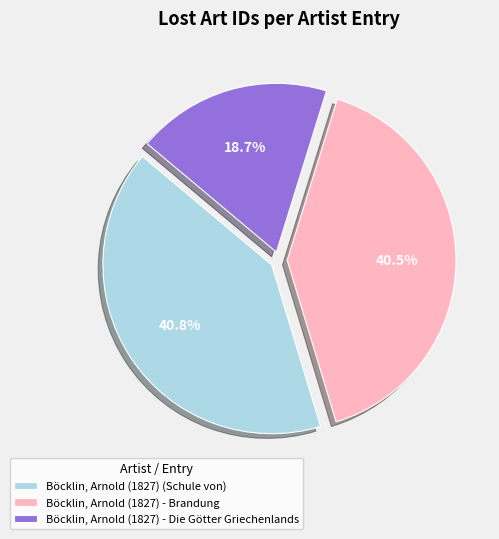

To the nearest percent, what is the average slice percentage?

33%